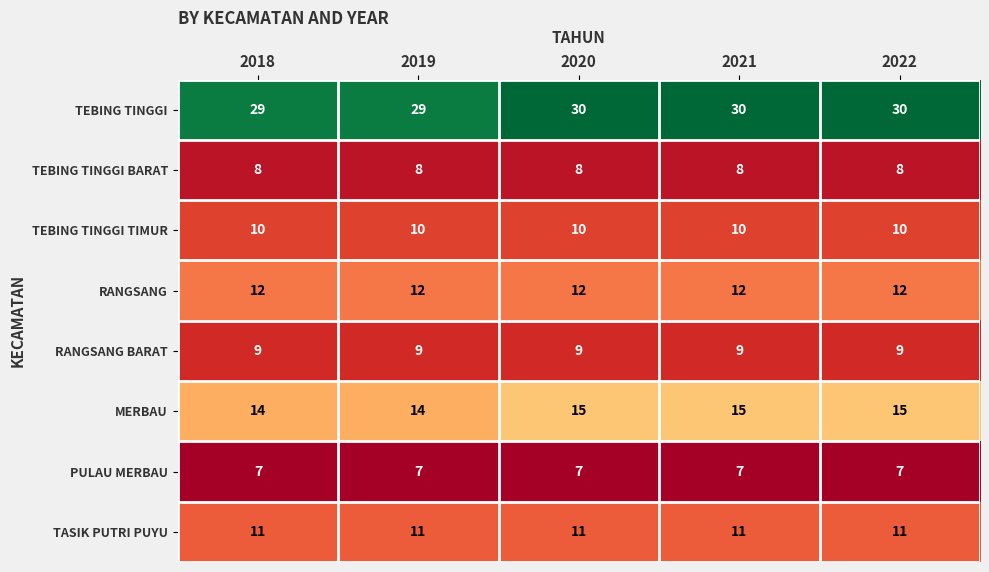

At how many categories does at least one series exceed 20?

5